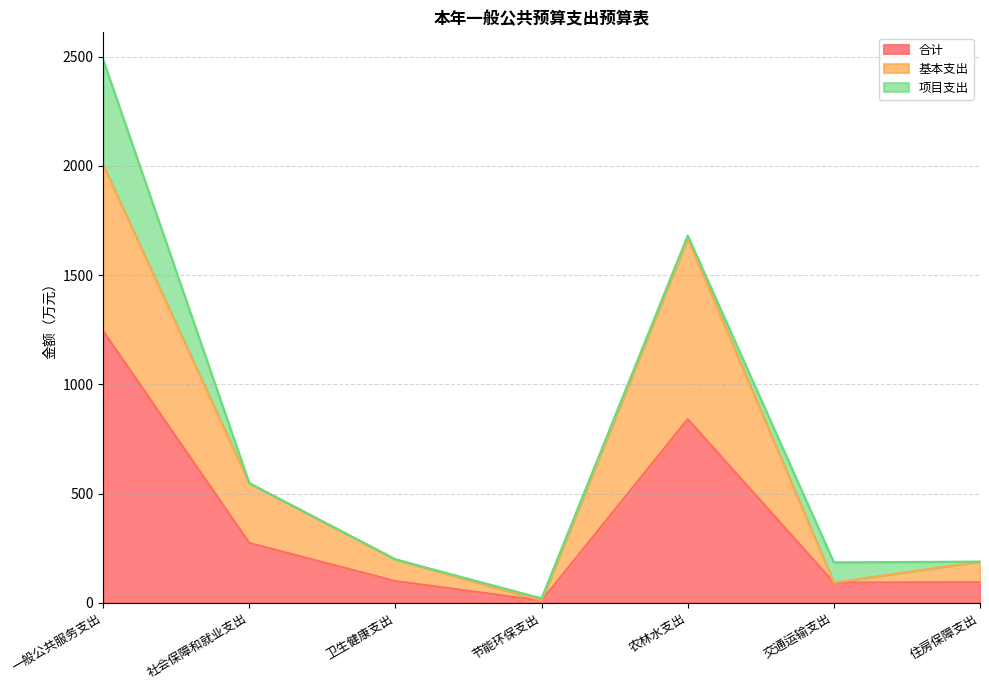

What is the total value across all series at 卫生健康支出?

198.6